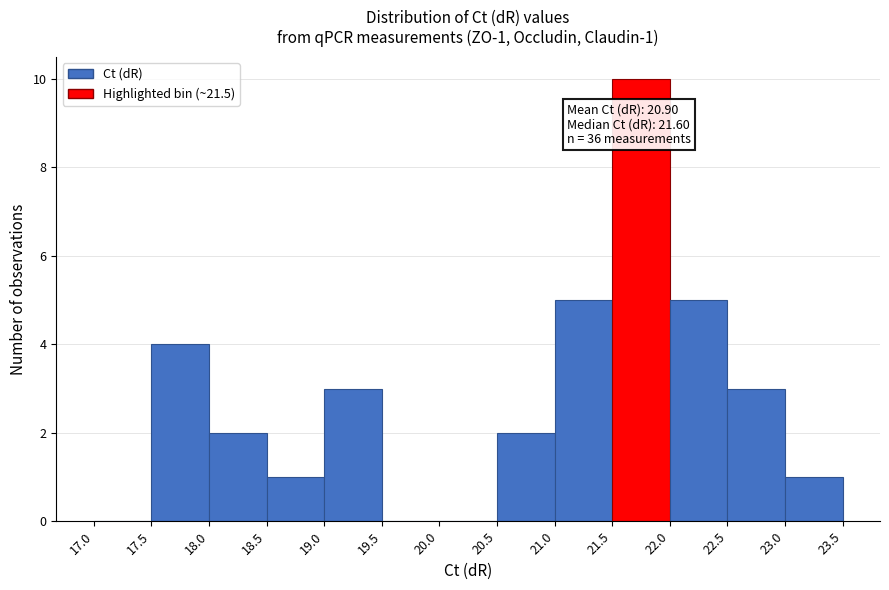

Over which range of the x-axis is the bar tallest?

21.5 to 22.0